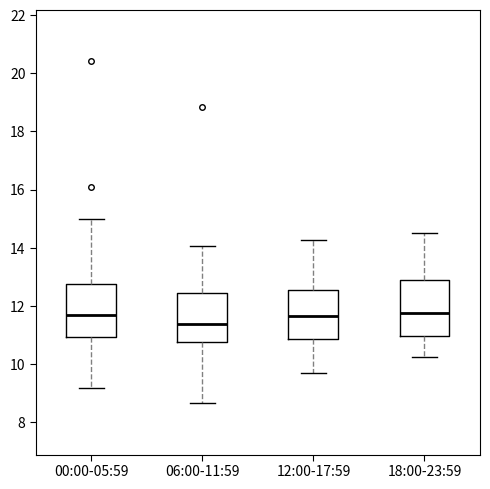

Reading left to right, transcribe this box plot: for each box, give where its median line is, the range the box spans, and where its two whiskers end, as read against the y-axis. The values are not printed on the chart, so give them approximately, as read against the axis.

00:00-05:59: median 11.8, box 11.0 to 12.8, whiskers 9.2 to 15.0
06:00-11:59: median 11.4, box 10.8 to 12.4, whiskers 8.6 to 14.0
12:00-17:59: median 11.6, box 10.8 to 12.6, whiskers 9.8 to 14.2
18:00-23:59: median 11.8, box 11.0 to 13.0, whiskers 10.2 to 14.6